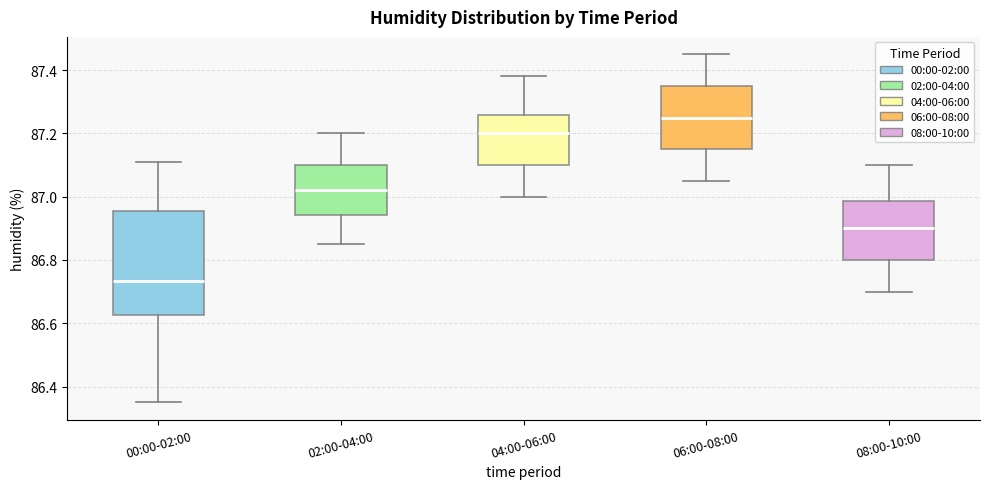

Where is the upper edge of the box for 04:00-06:00 on the y-axis? The values are not printed on the chart, so give them approximately, as read against the axis.

87.26